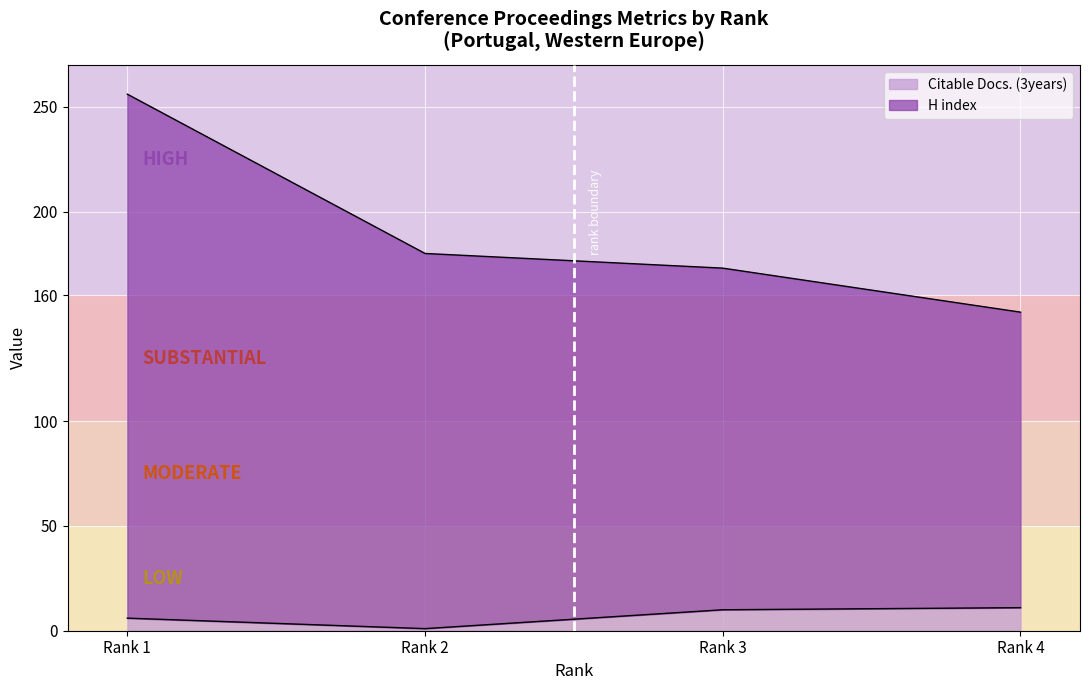

How many lines are shown in the chart?

2